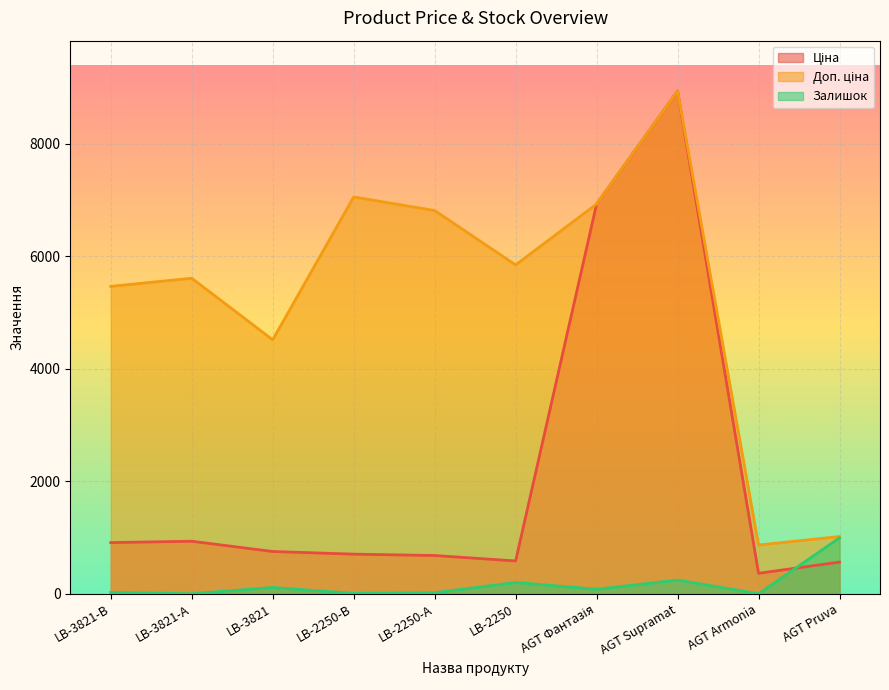

True or false: Ціна has more than 1 points higher than both neighbors.

True